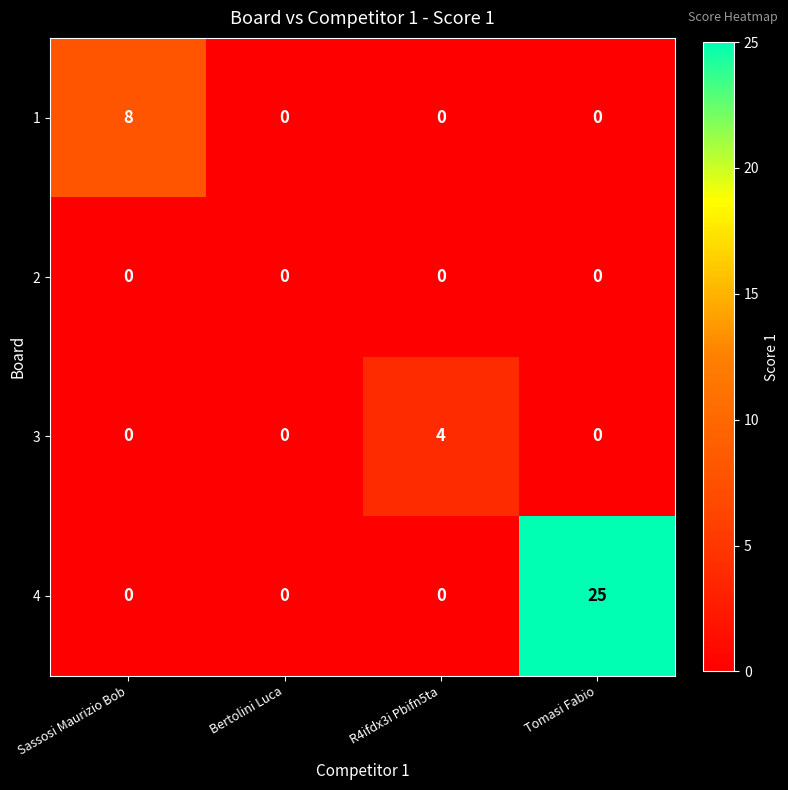

Reading left to right, list all the values displayed in this chart.

1: 8	0	0	0
2: 0	0	0	0
3: 0	0	4	0
4: 0	0	0	25